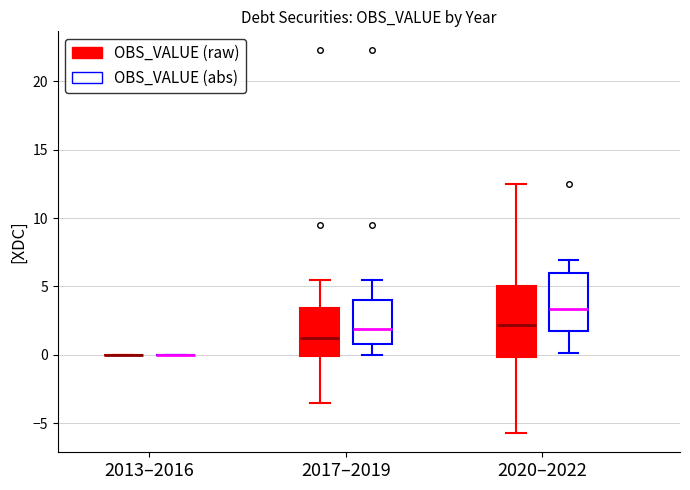

Which box is the tallest, from its lower edge to its upper edge?

2020–2022 (OBS_VALUE (raw))